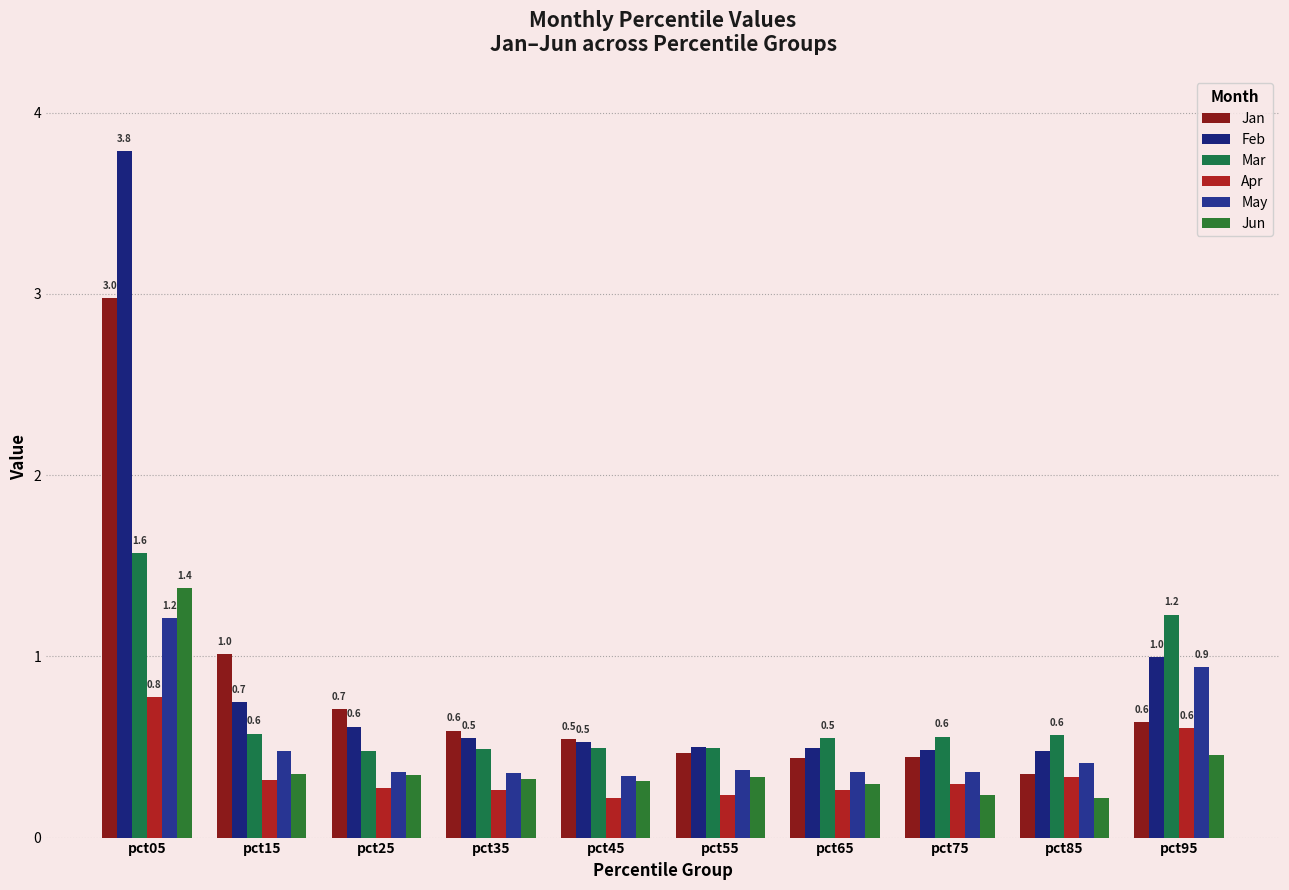

What is the value of the Feb bar at the 10th from the left?

1.0